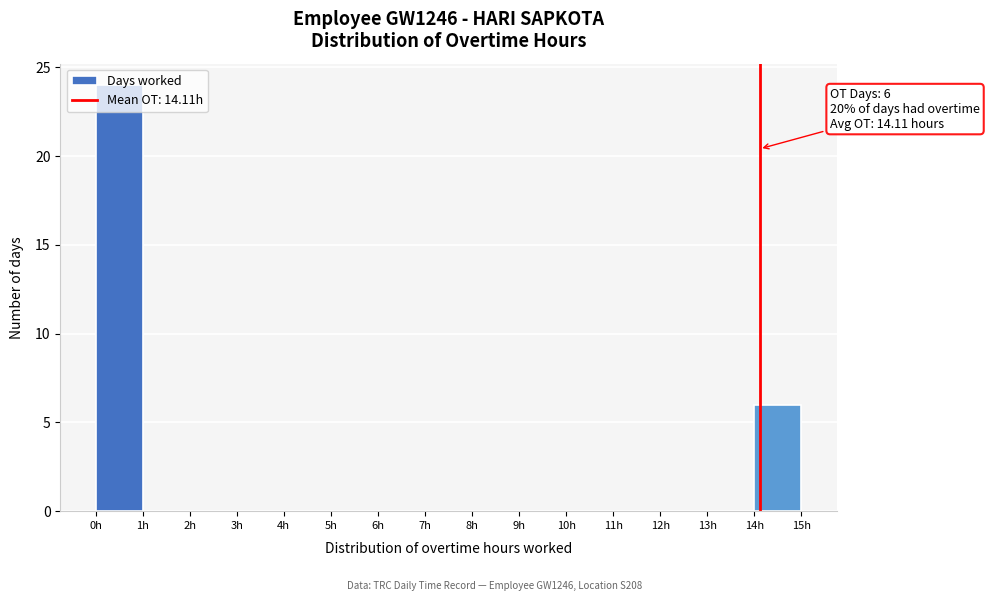

Over which range of the x-axis is the bar tallest?

0 to 1